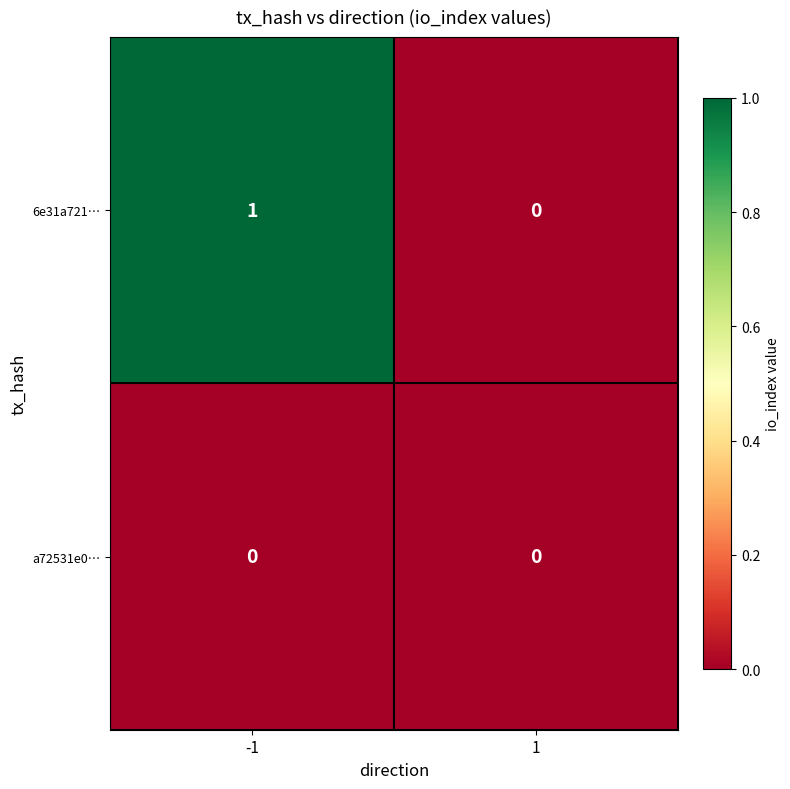

True or false: 6e31a721… has a value of 2 at -1.

False